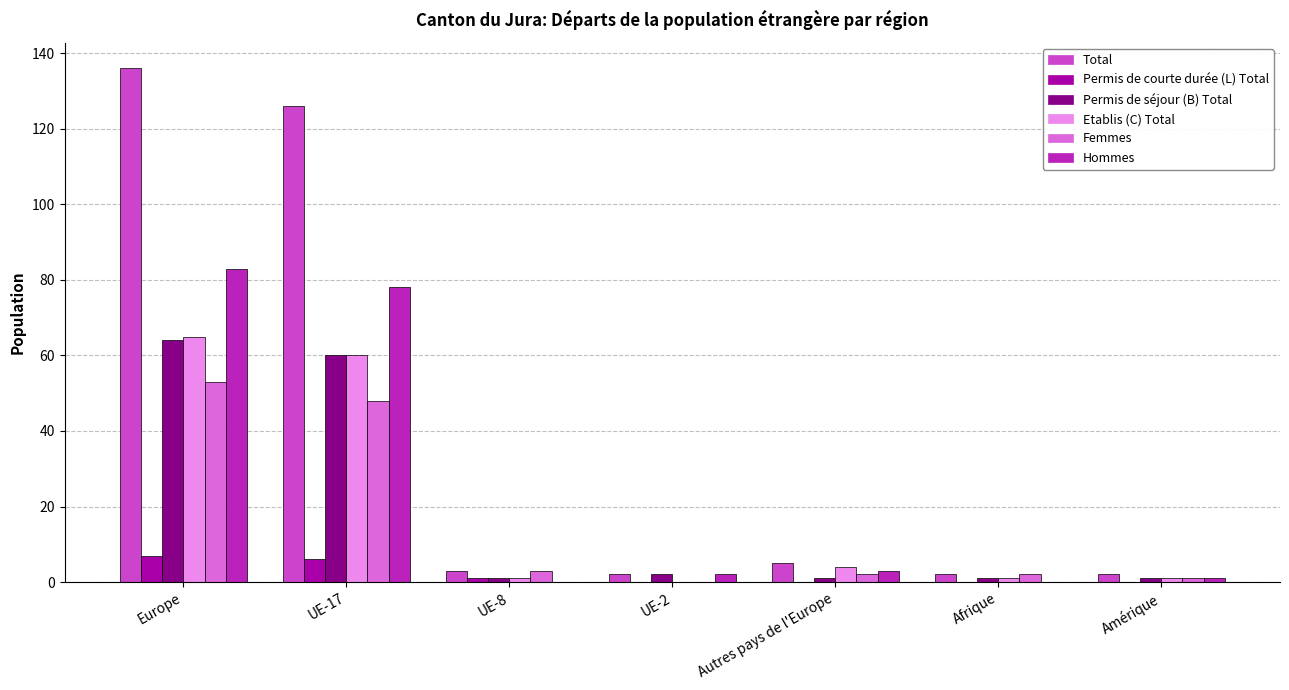

True or false: Total has a value of 3 at UE-8.

True